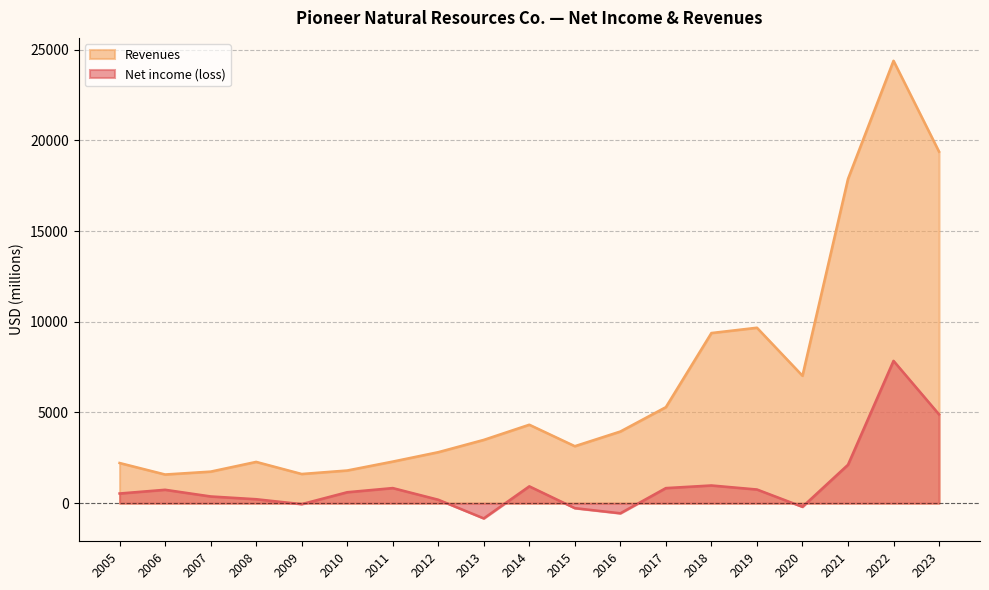

Where does the Net income (loss) series first go above 605?

2006